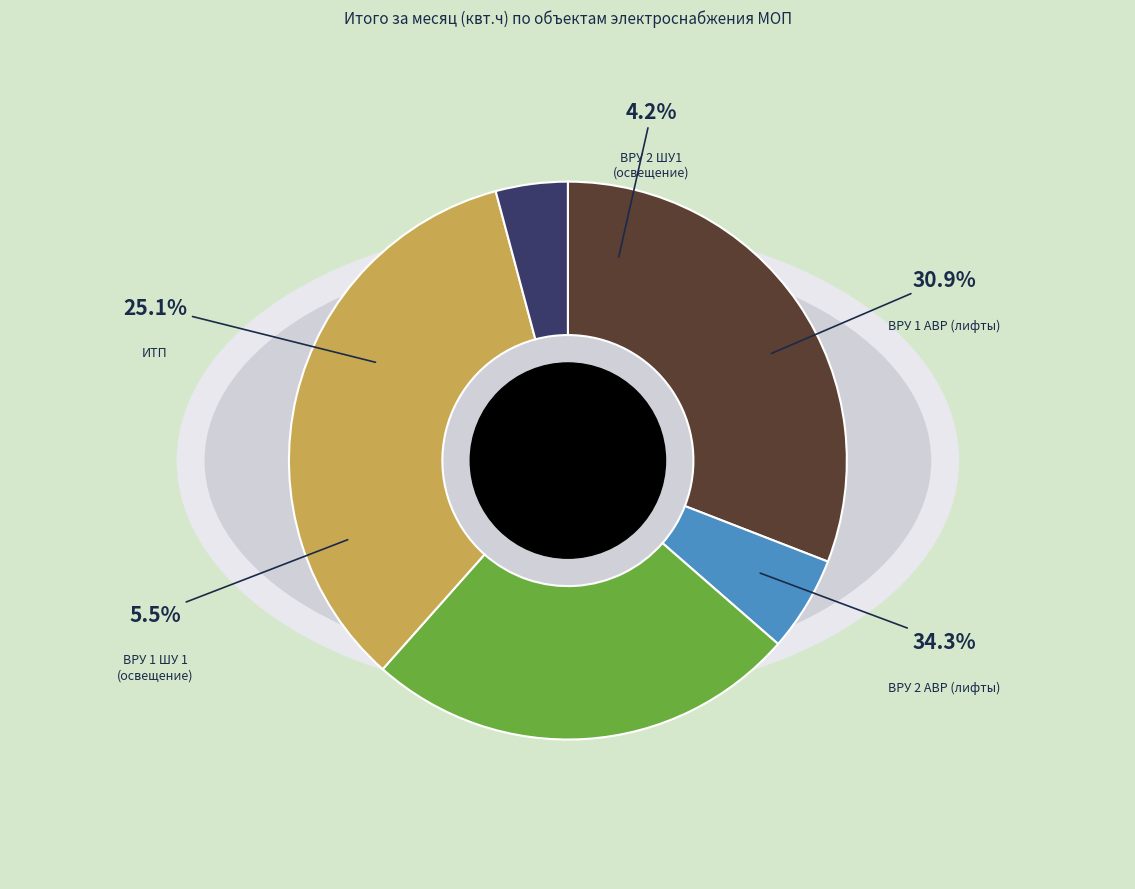

Approximately how many times larger is the value at ИТП compared to ВРУ 1 ШУ 1 (освещение)?

4.6